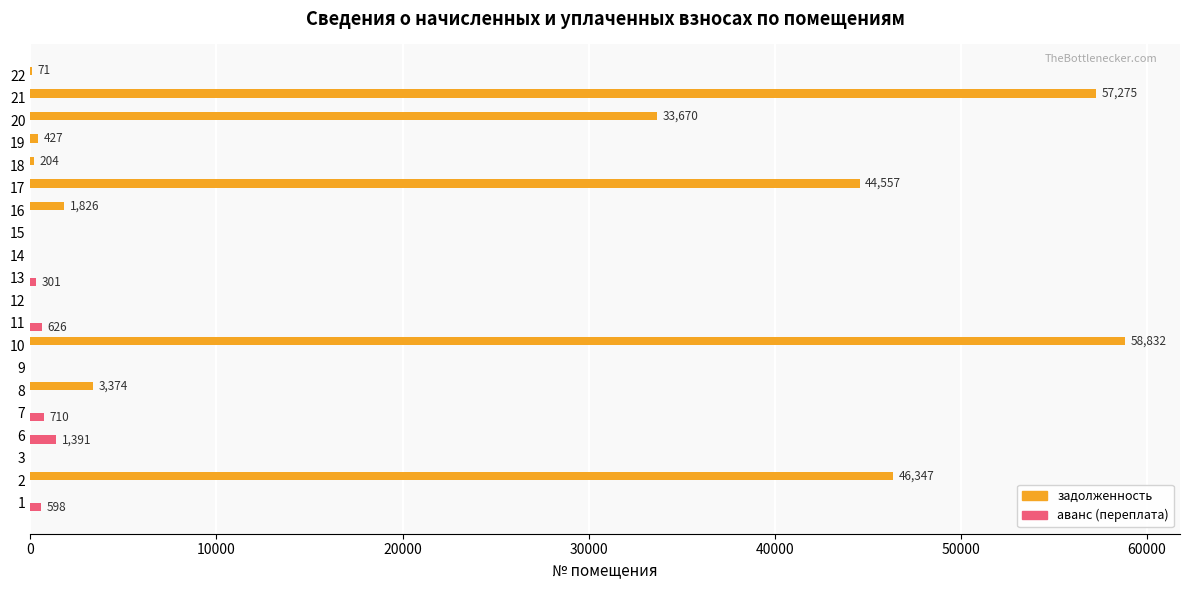

Which series has the largest total across all categories?

задолженность